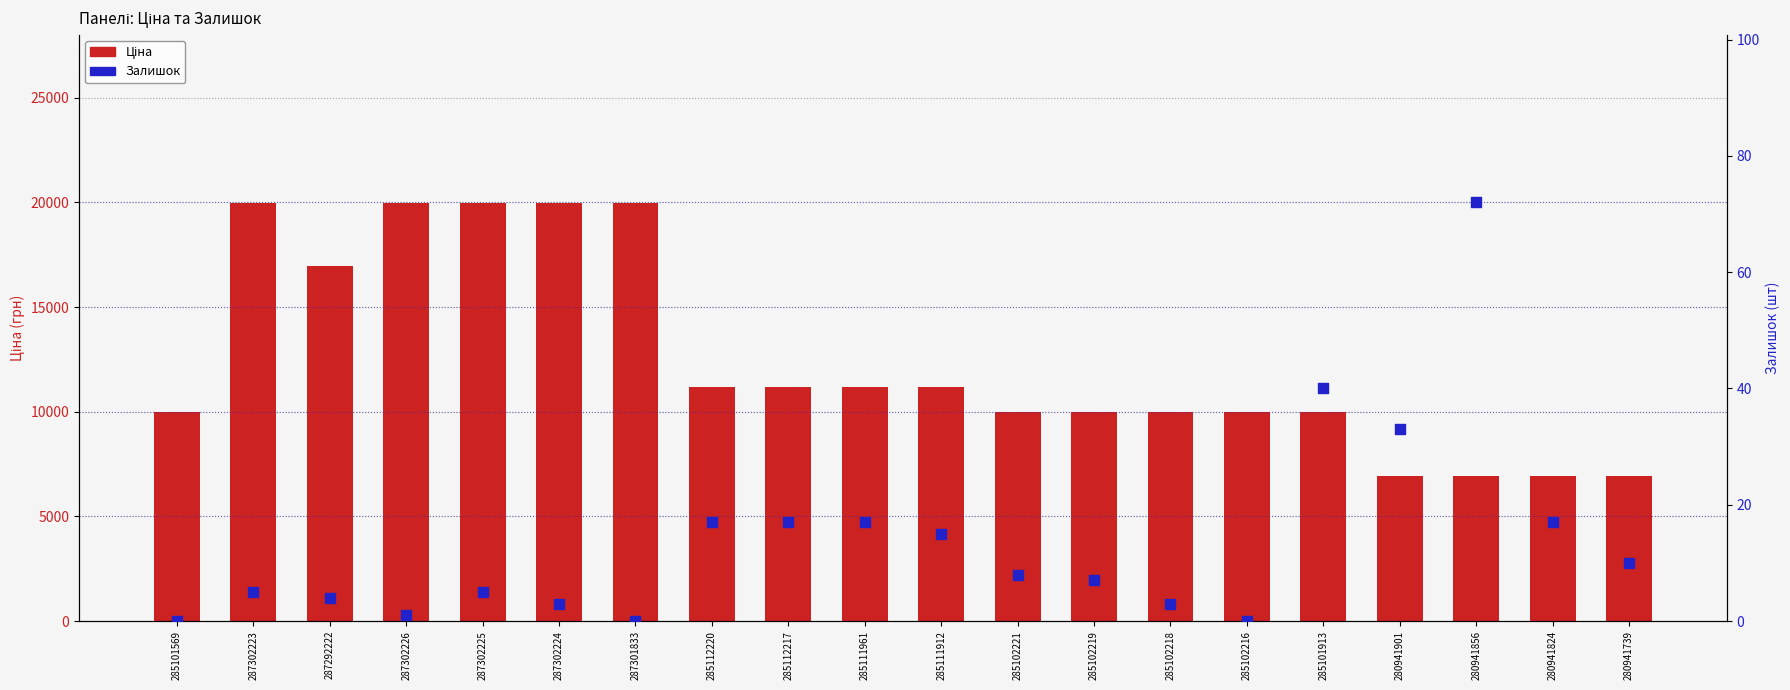

At which category is the sum across all series the highest?

287302223